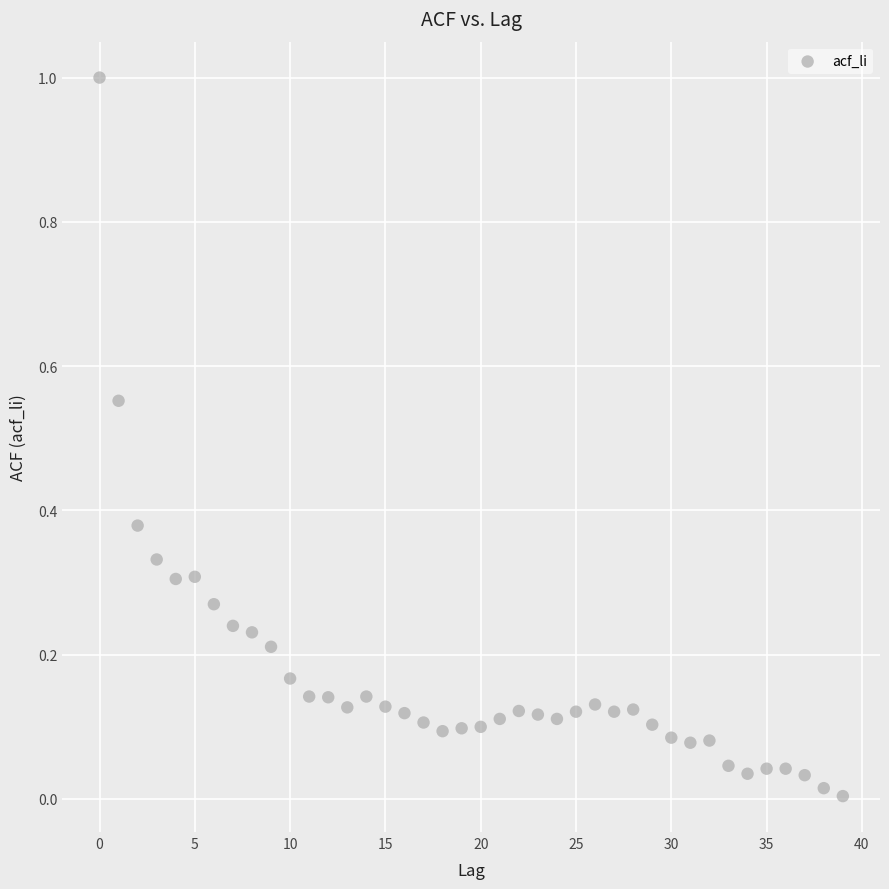

What is the range of Y values (max minus min)?

1.0